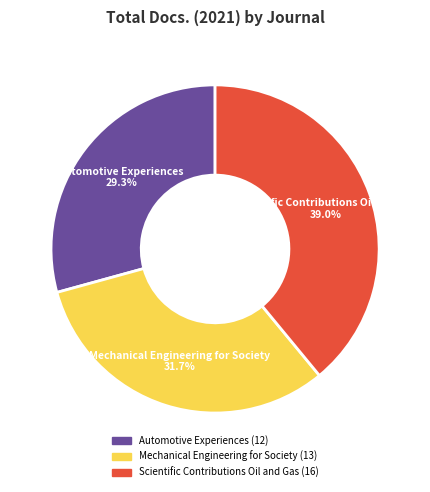

True or false: Automotive Experiences accounts for 39% of the total.

False